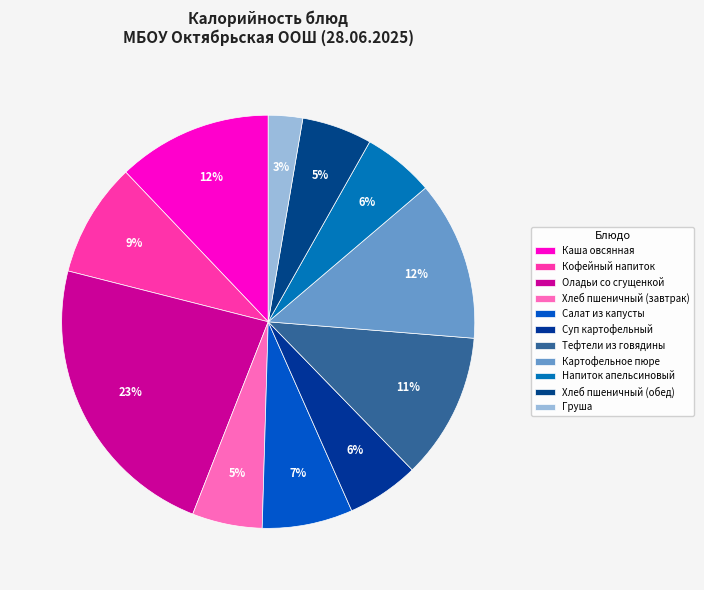

Is there any slice that represents more than half of the pie?

No